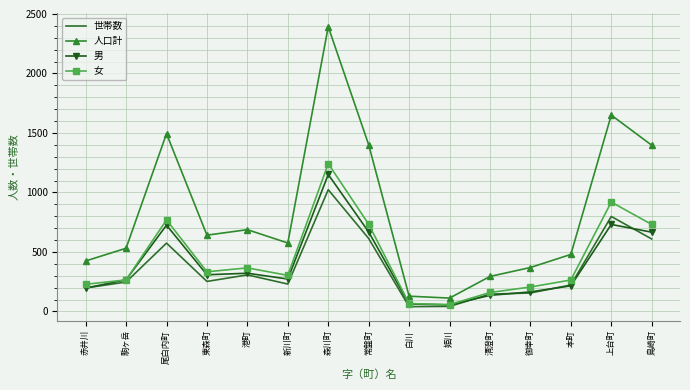

Is the value of 人口計 at 港町 greater than the value of 女 at 東森町?

Yes